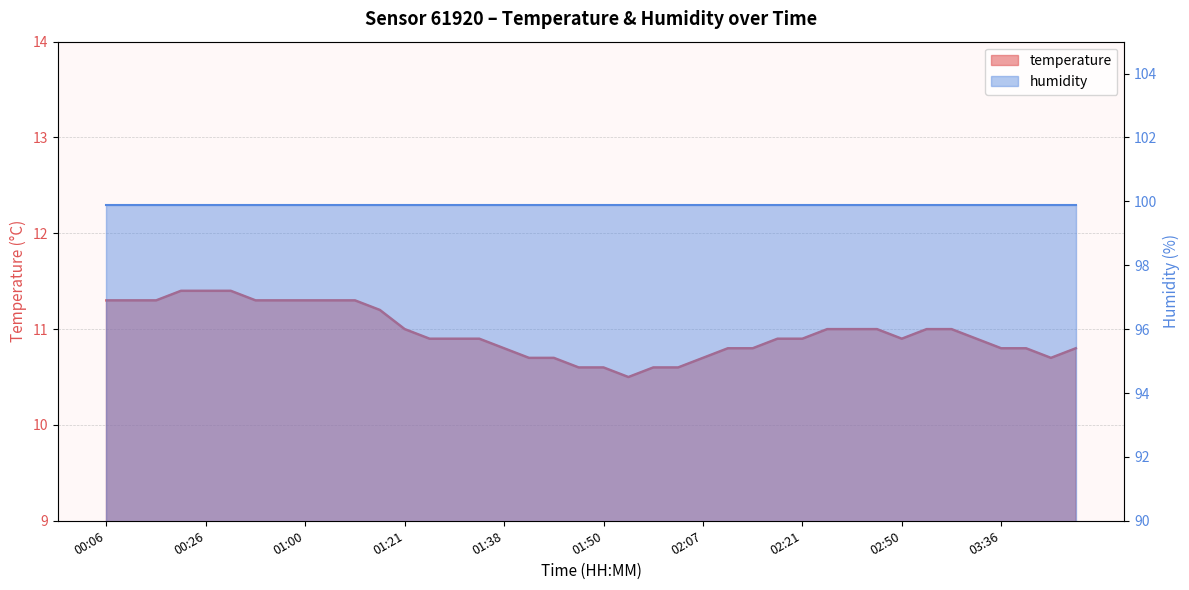

Reading left to right, list all the values displayed in this chart.

00:06=11.3	00:10=11.3	00:15=11.3	00:22=11.4	00:26=11.4	00:31=11.4	00:37=11.3	00:40=11.3	01:00=11.3	01:03=11.3	01:10=11.3	01:15=11.2	01:21=11.0	01:26=10.9	01:28=10.9	01:31=10.9	01:38=10.8	01:40=10.7	01:43=10.7	01:47=10.6	01:50=10.6	01:55=10.5	02:00=10.6	02:03=10.6	02:07=10.7	02:12=10.8	02:14=10.8	02:19=10.9	02:21=10.9	02:33=11.0	02:38=11.0	02:41=11.0	02:50=10.9	03:15=11.0	03:24=11.0	03:29=10.9	03:36=10.8	03:38=10.8	03:46=10.7	03:51=10.8